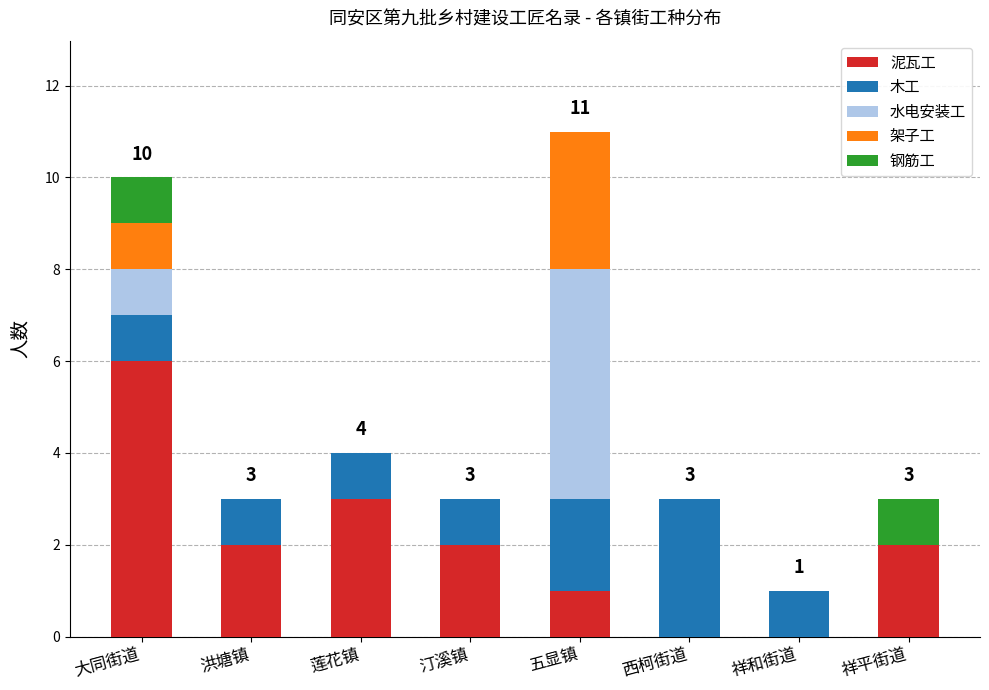

What is the total value across all series at 大同街道?

10